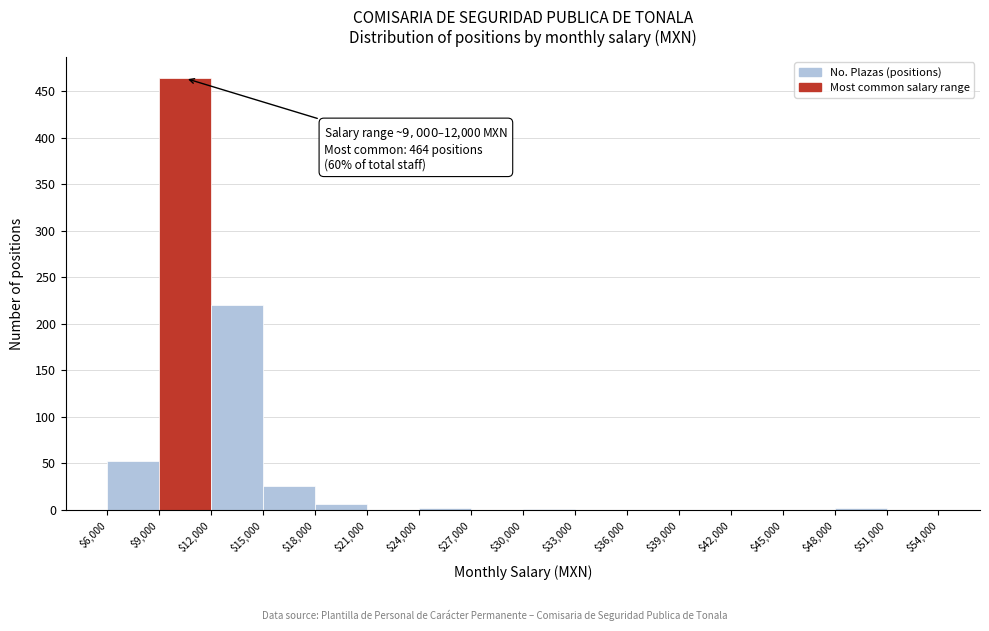

Over which range of the x-axis is the bar tallest?

$9,000 to $12,000